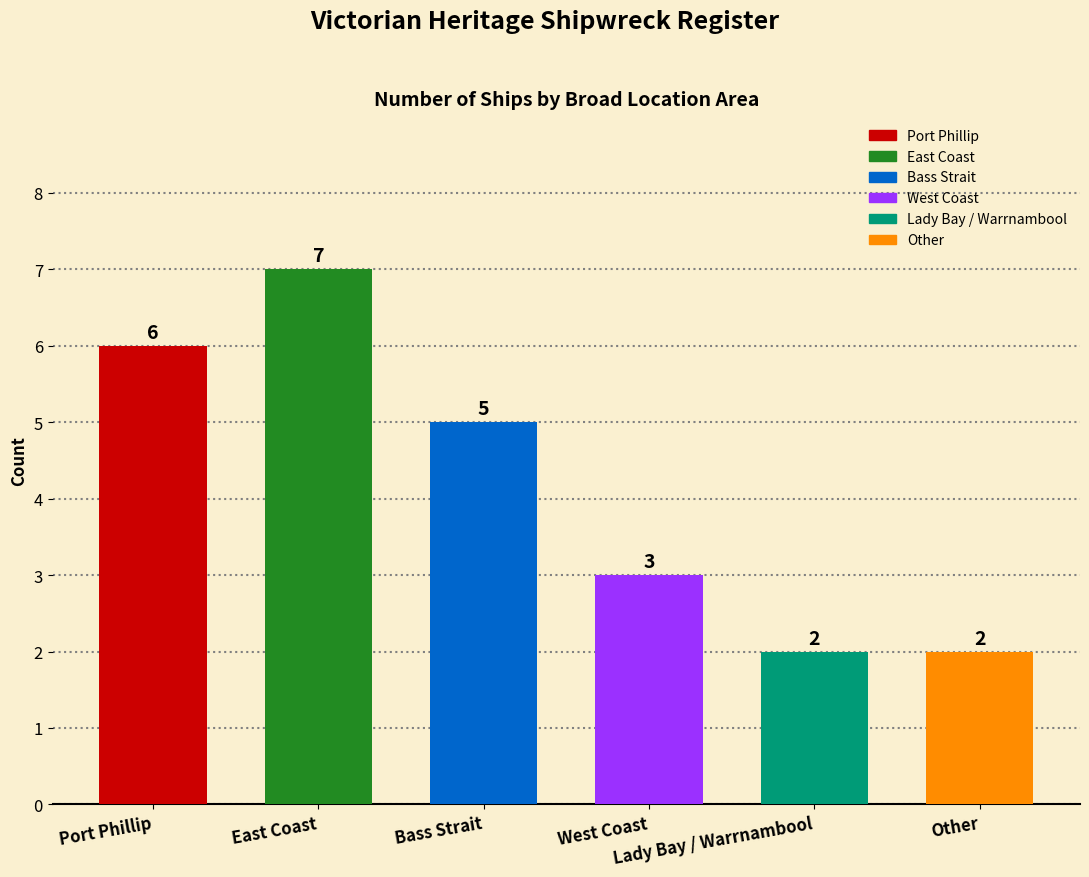

What is the ratio of the value at Port Phillip to the value at Other?

3.0